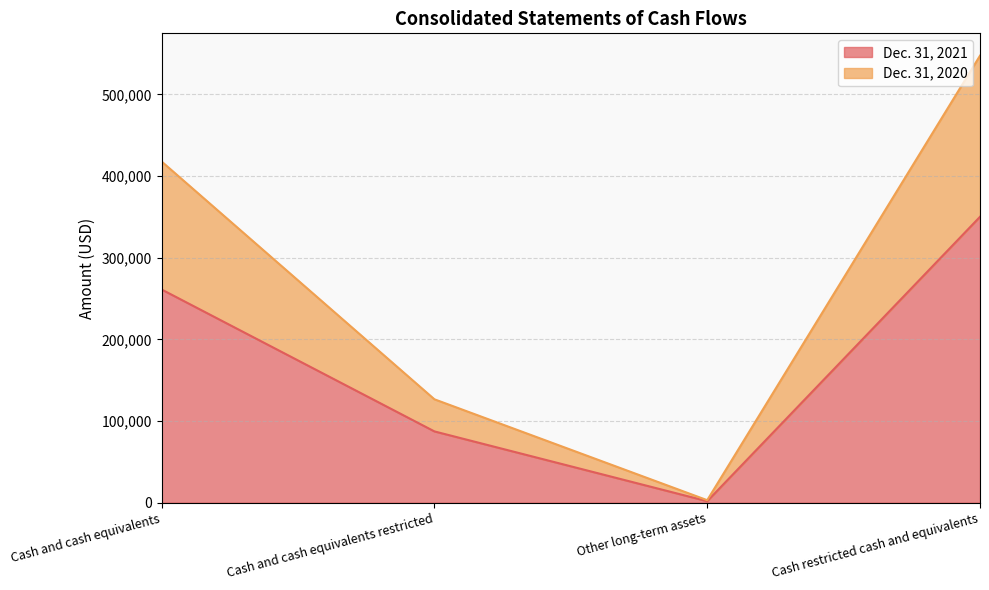

What is the label of the 3rd point from the left?

Other long-term assets